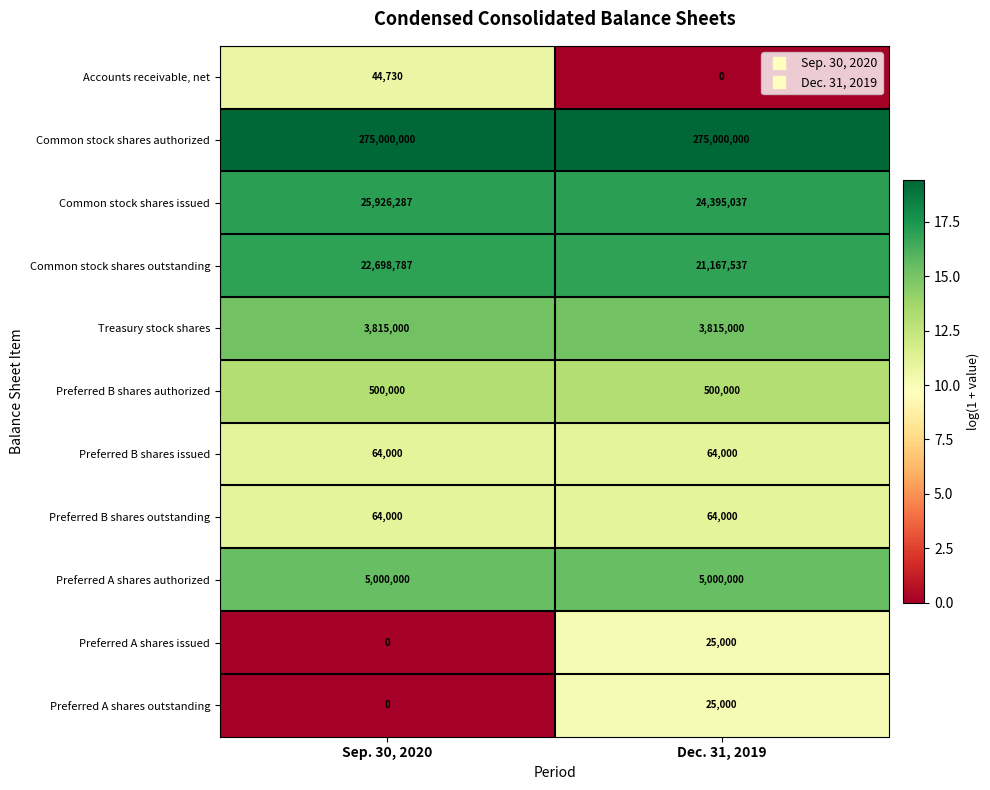

Is it true that Accounts receivable, net equals 0 at Dec. 31, 2019?

True